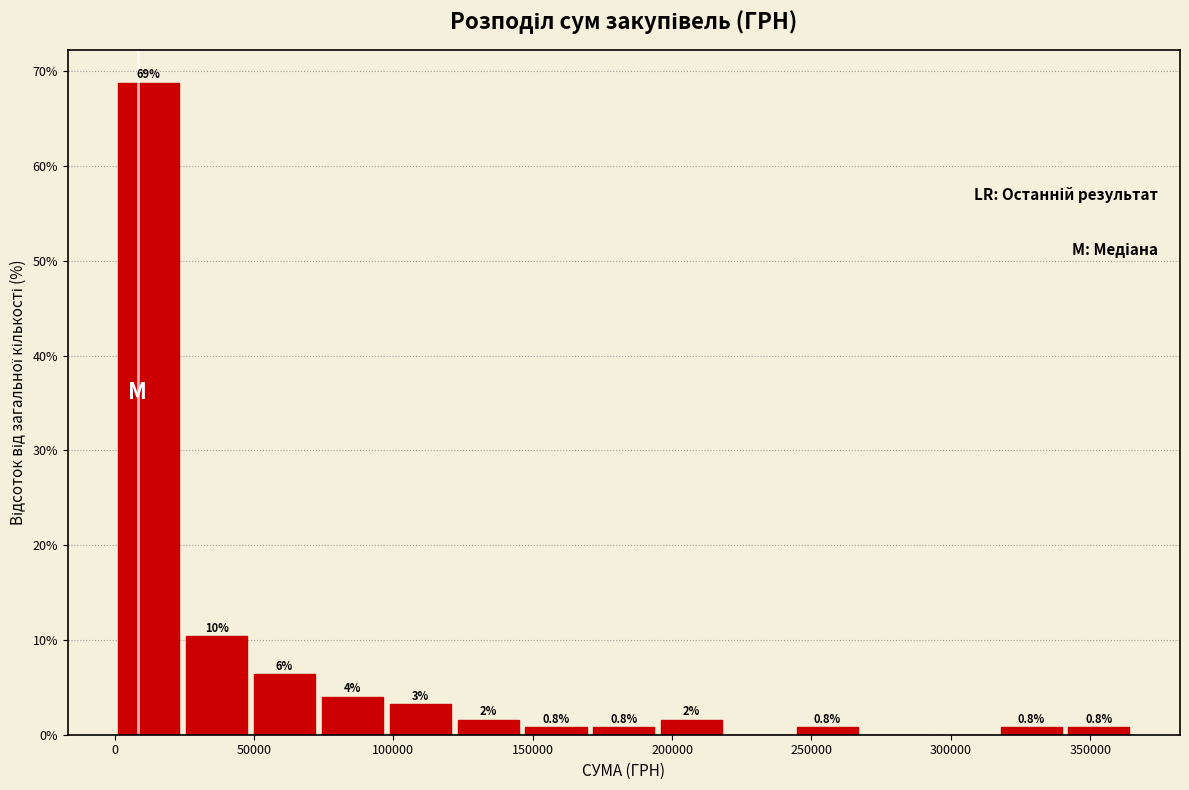

Which range on the x-axis has the tallest bar?

0 to 25000